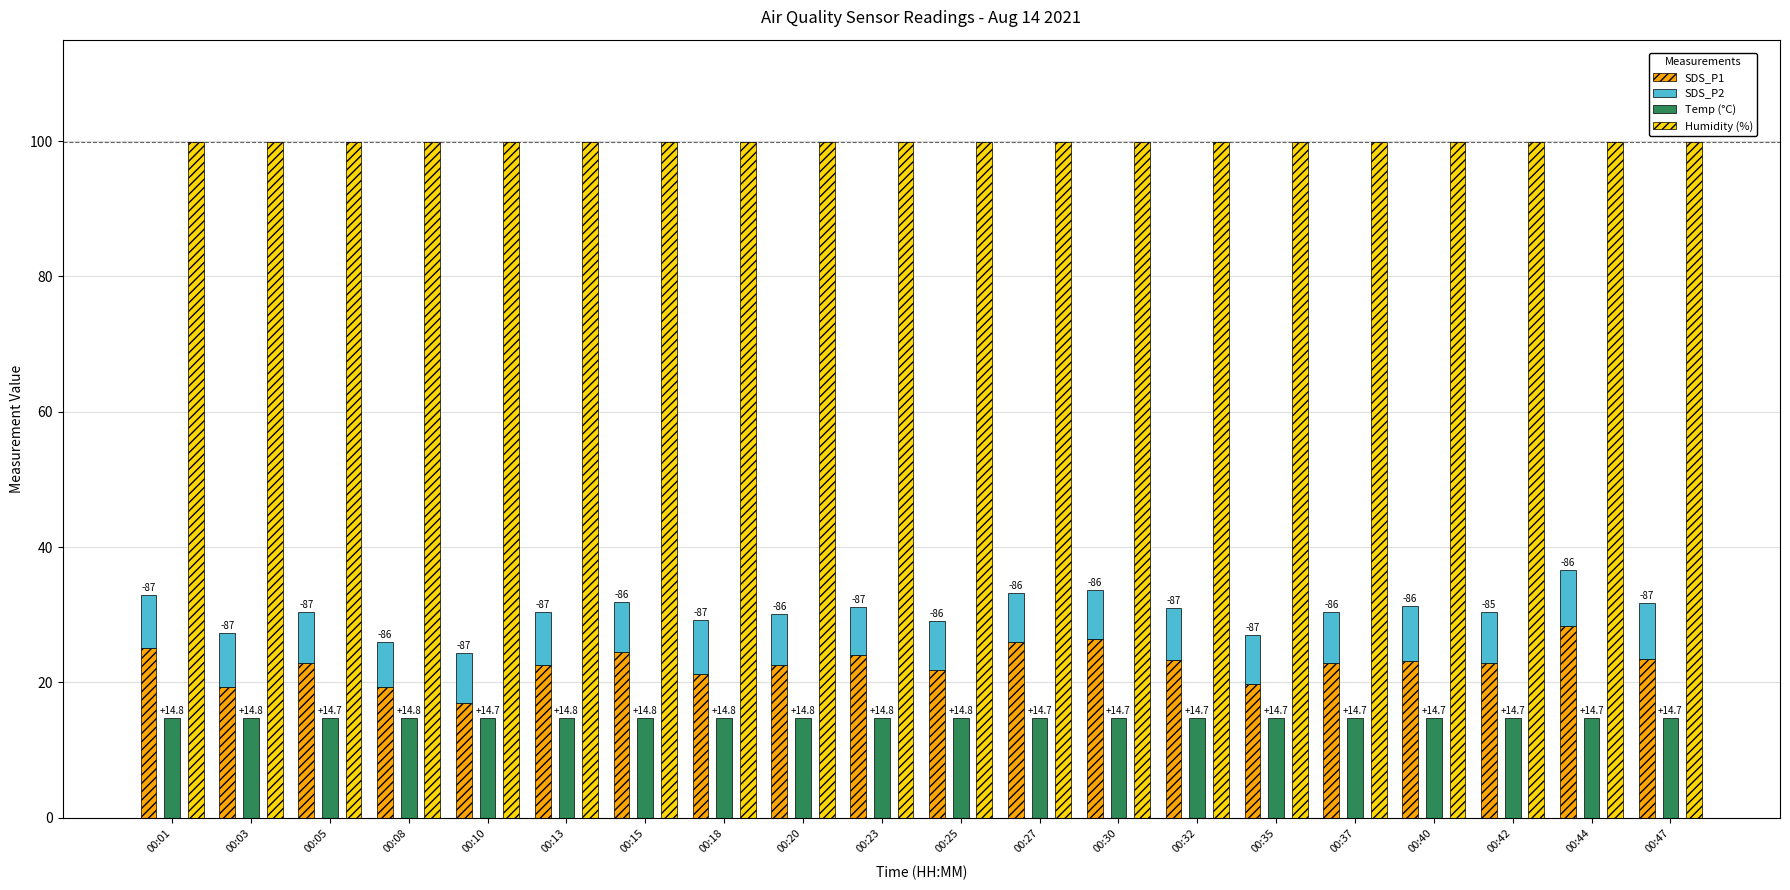

What is the approximate value of Temp (°C) at 00:32?

14.7